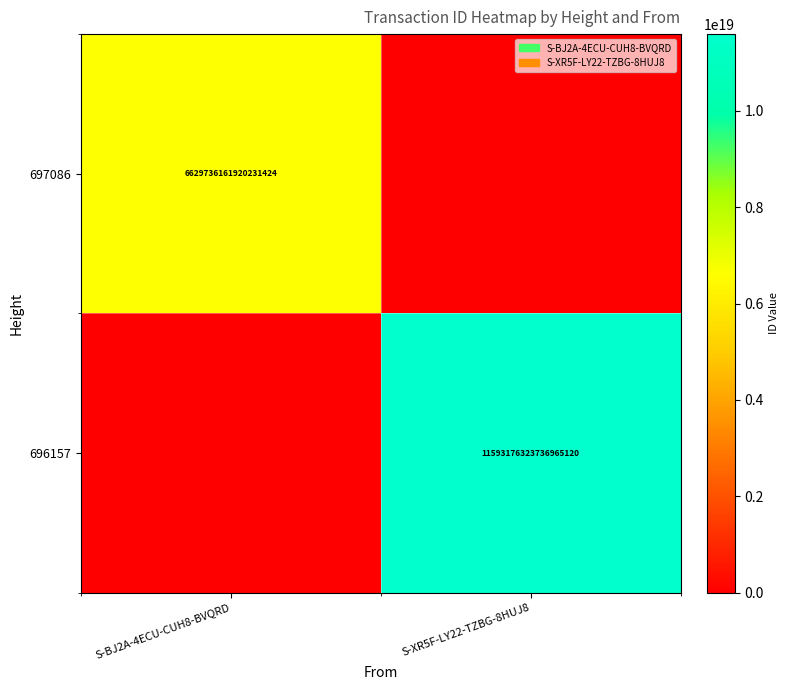

The 696157 series shows 17045737875424358400 at S-XR5F-LY22-TZBG-8HUJ8. True or false?

False